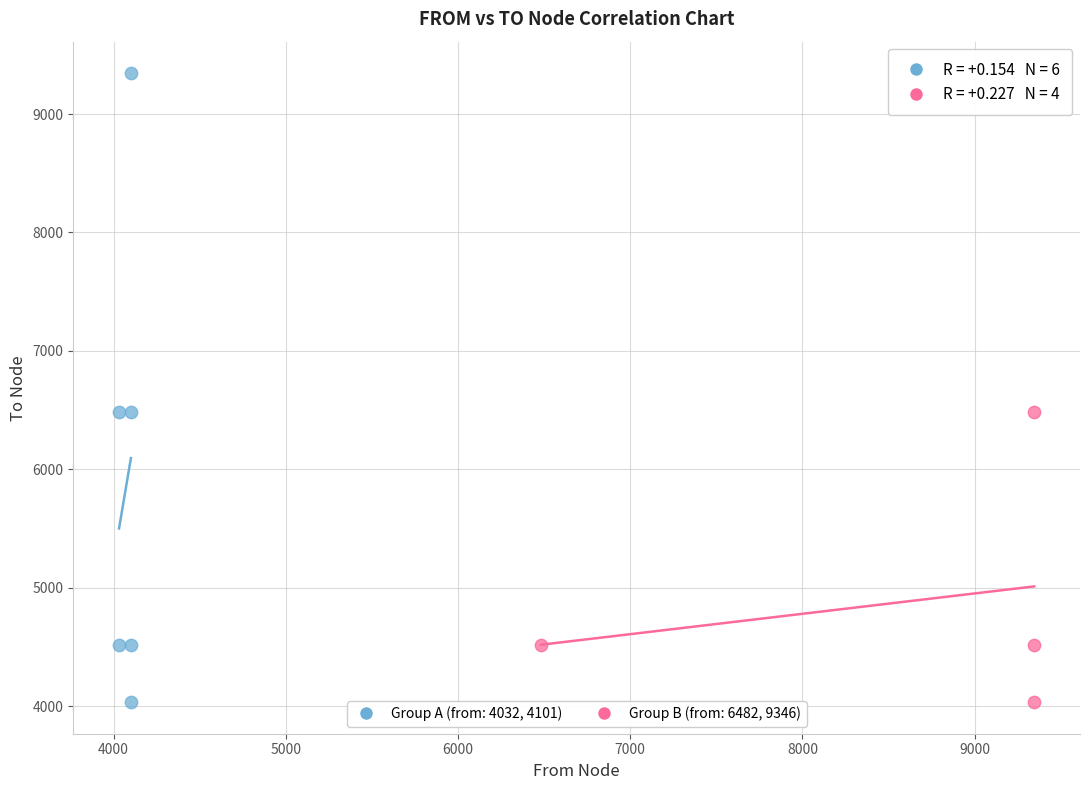

Which series has the widest spread of Y values?

Group A (from: 4032, 4101)